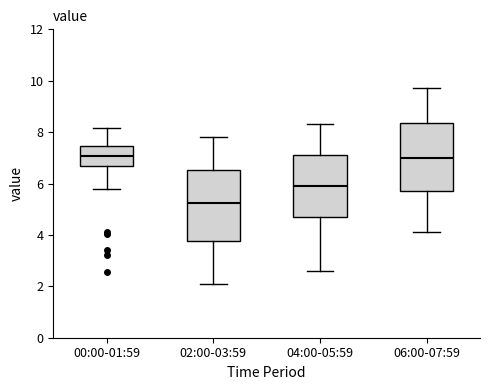

Where does the upper whisker of the box for 02:00-03:59 end on the y-axis? The values are not printed on the chart, so give them approximately, as read against the axis.

7.8